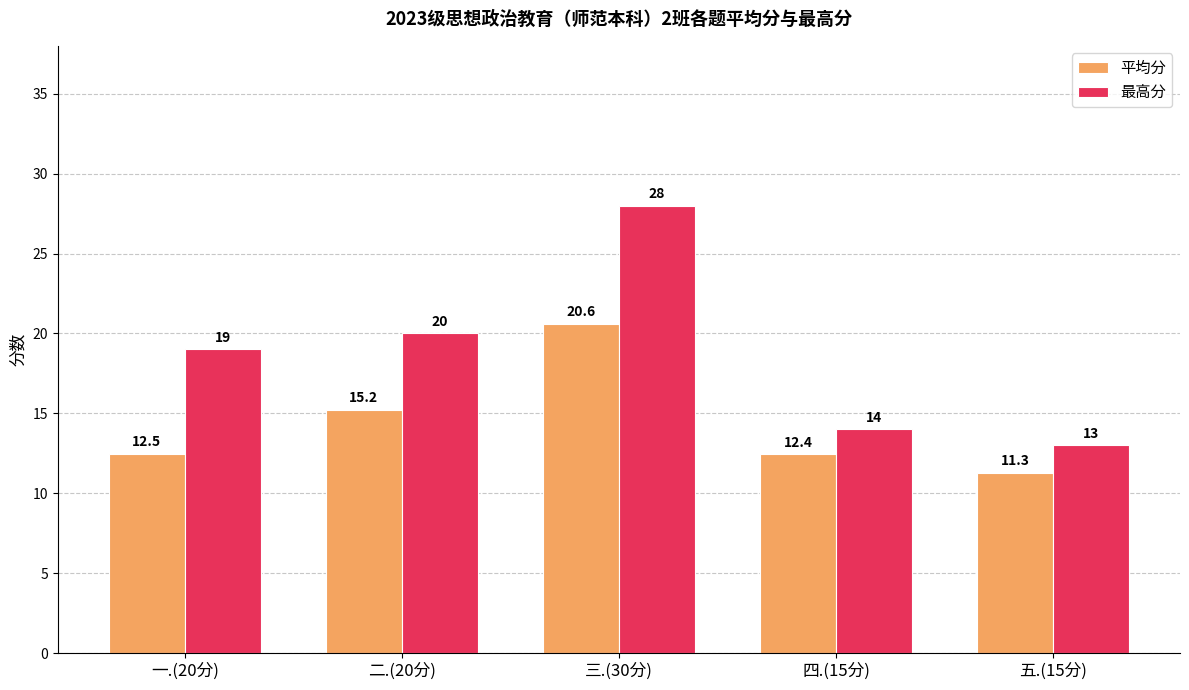

What is the difference between the highest and lowest values at 二.(20分)?

4.8